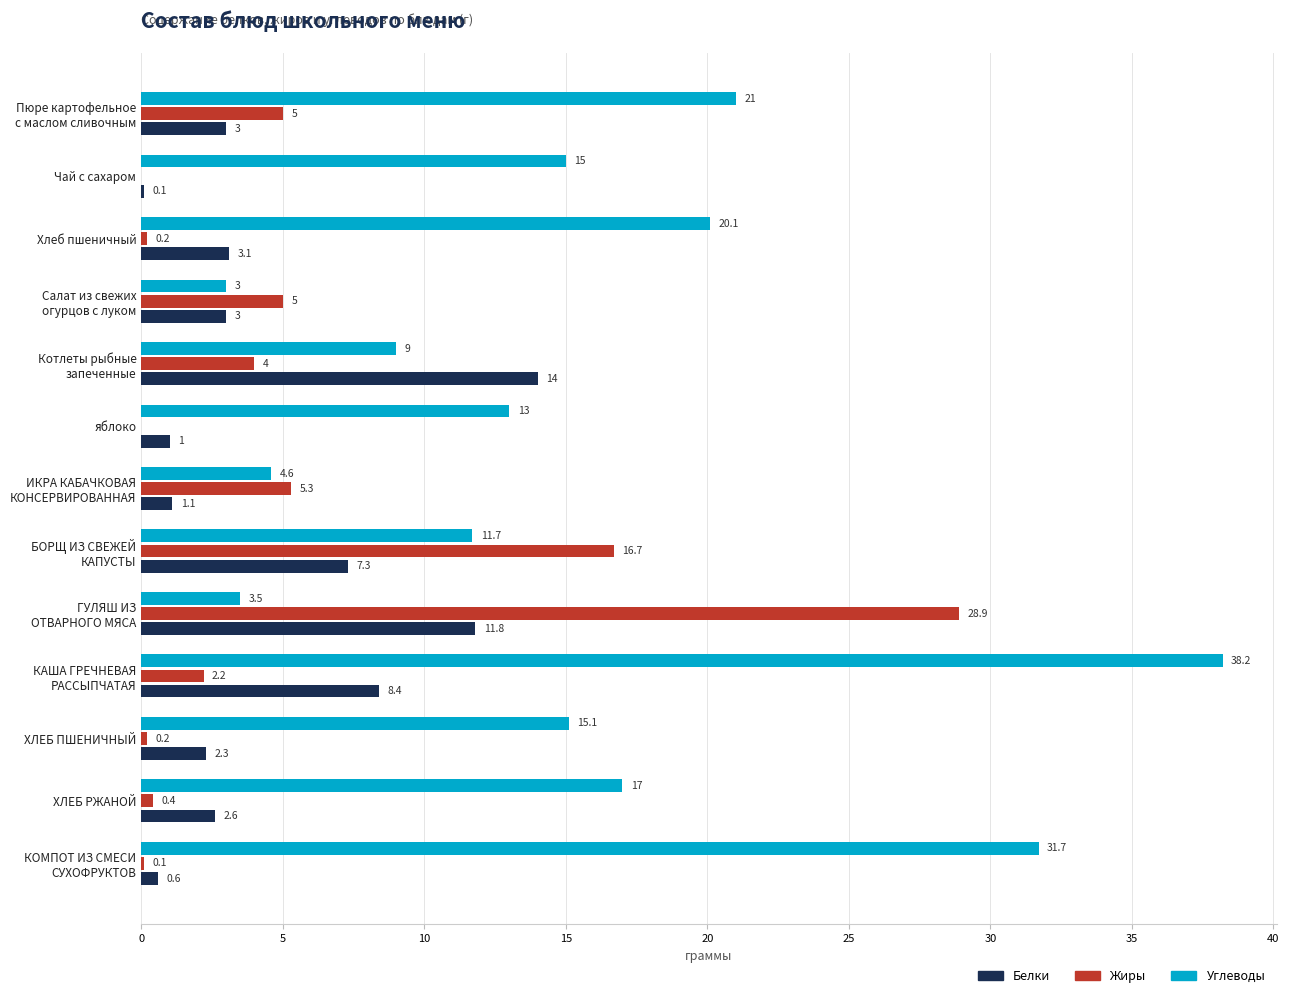

What is the total value across all series at ХЛЕБ ПШЕНИЧНЫЙ?

17.6